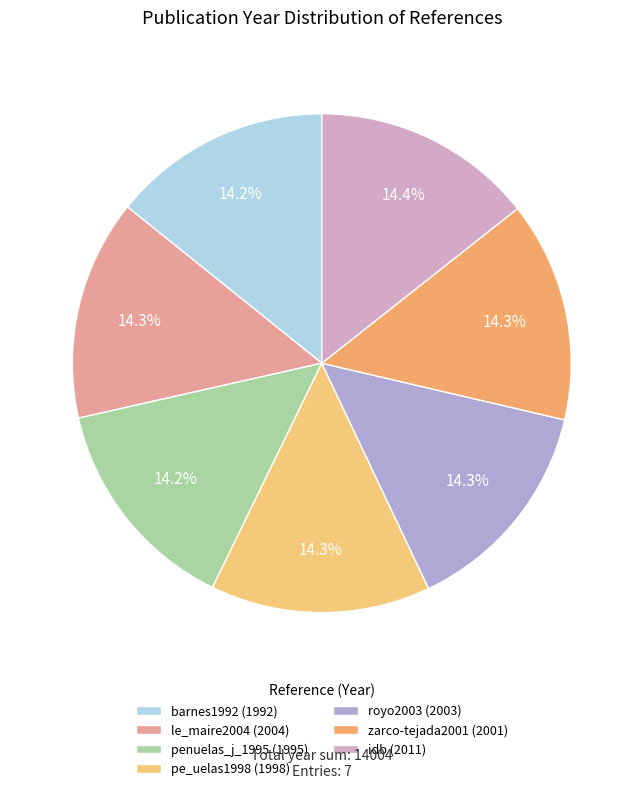

Combined, what portion of the pie is penuelas_j_1995 and barnes1992?

28.5%